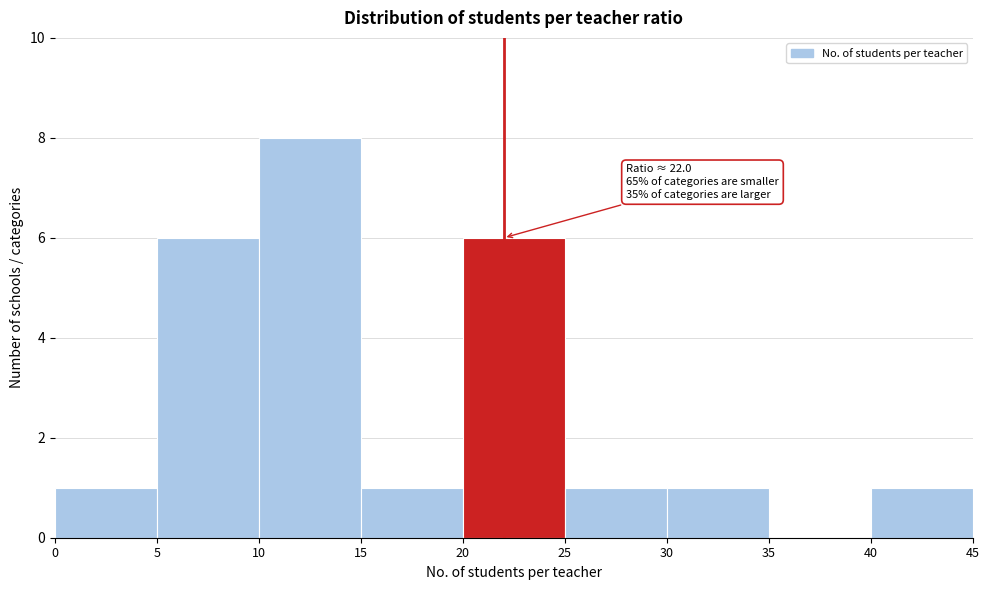

Which range on the x-axis has the tallest bar?

10 to 15